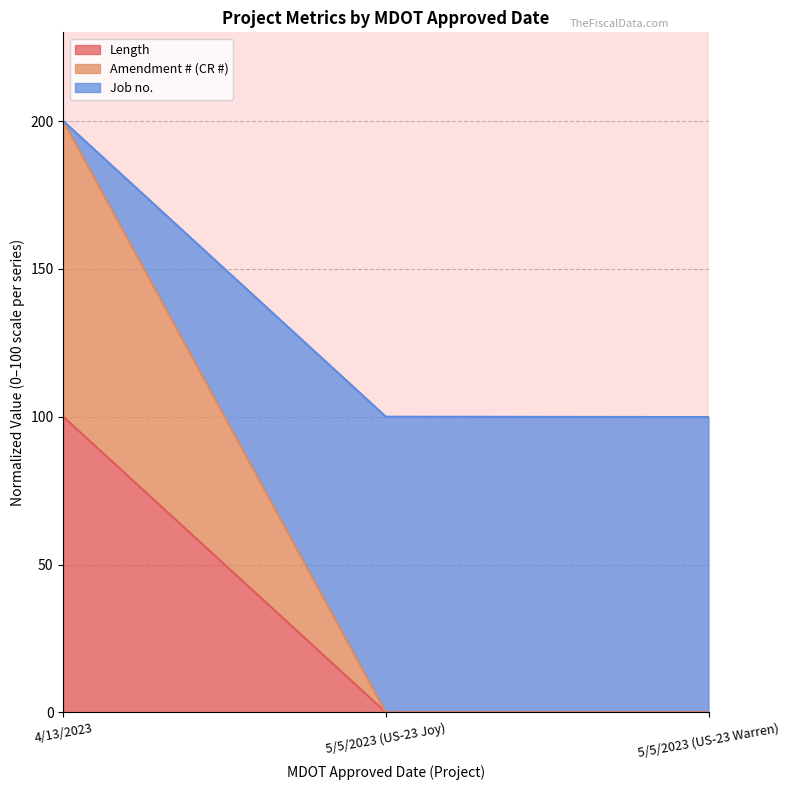

At which label does Job no. first exceed 100?

4/13/2023